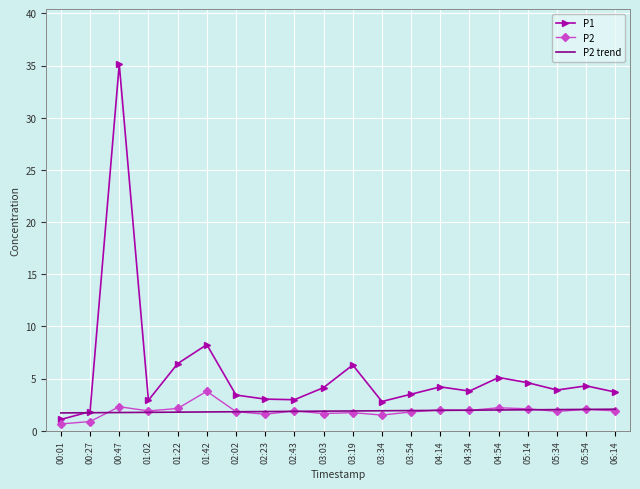

List the series in order of their peak value, lowest first.

P2 trend, P2, P1